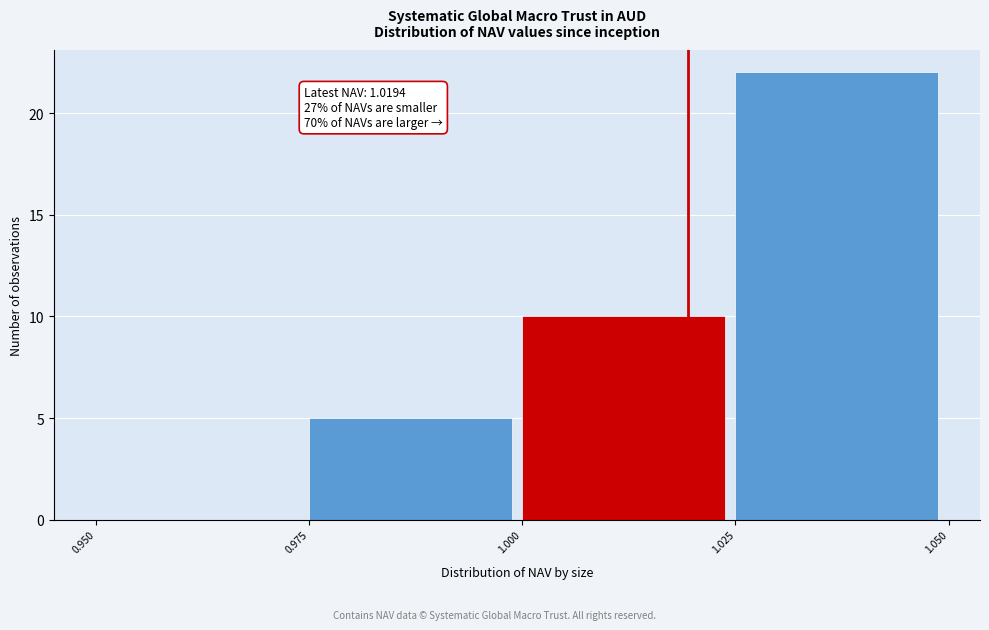

Which range on the x-axis has the tallest bar?

1.025 to 1.050